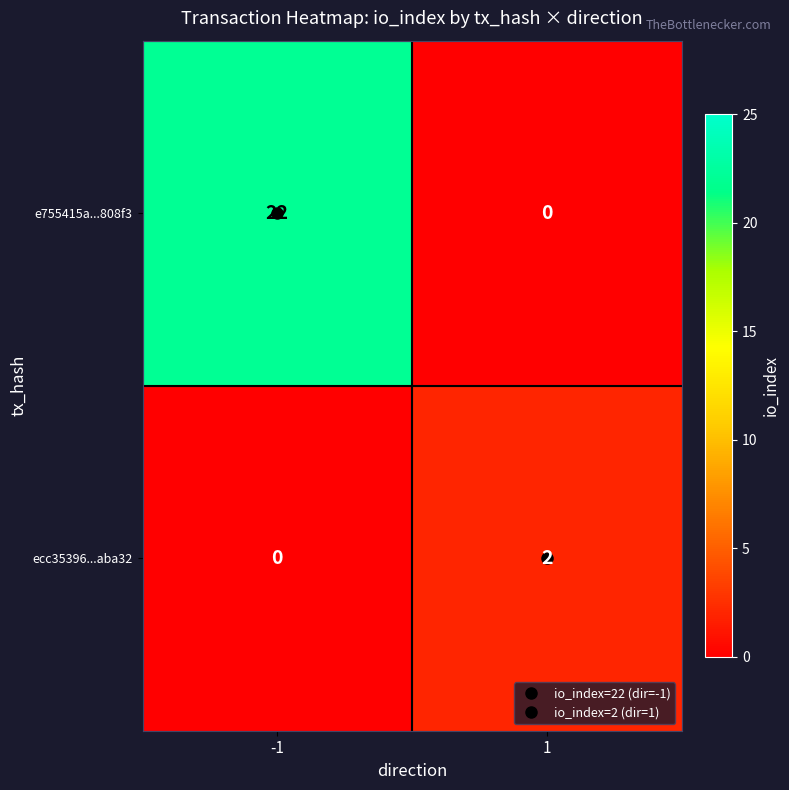

What is the difference between the e755415a...808f3 values at -1 and 1?

22